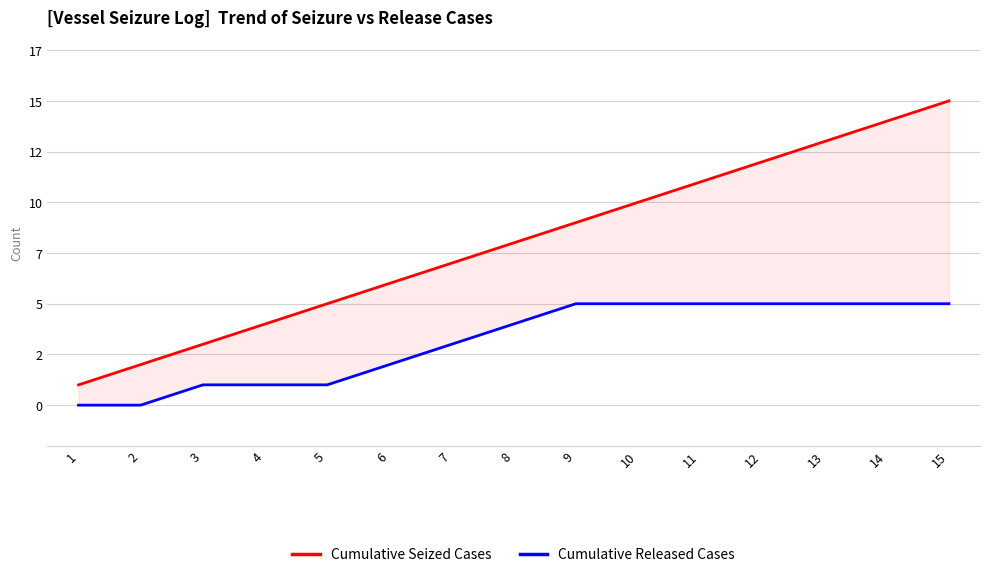

Rank the categories by Cumulative Seized Cases value from lowest to highest.

1, 2, 3, 4, 5, 6, 7, 8, 9, 10, 11, 12, 13, 14, 15